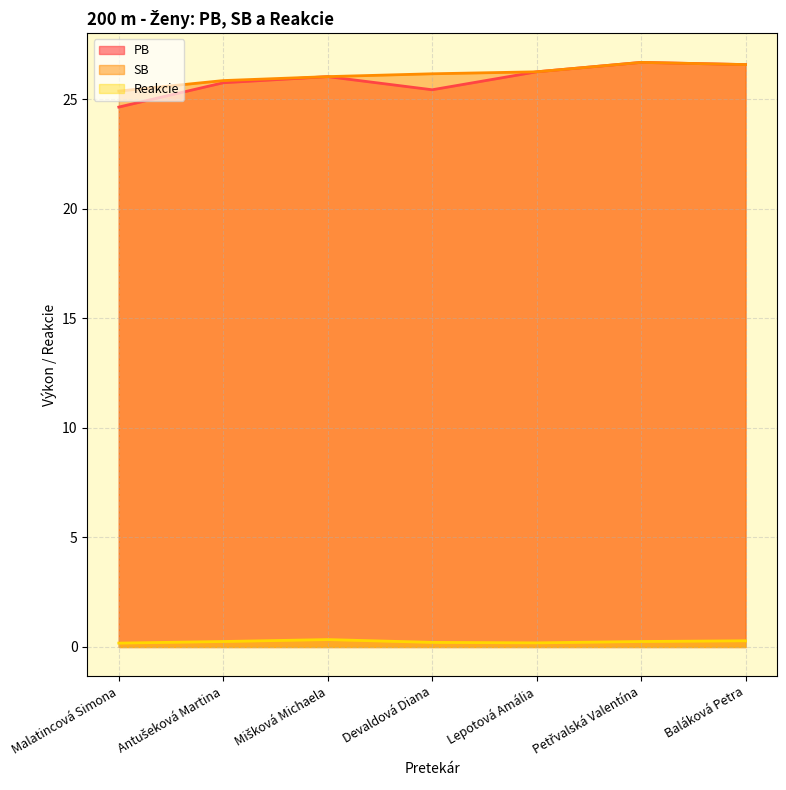

At which category is the sum across all series the highest?

Petřvalská Valentína